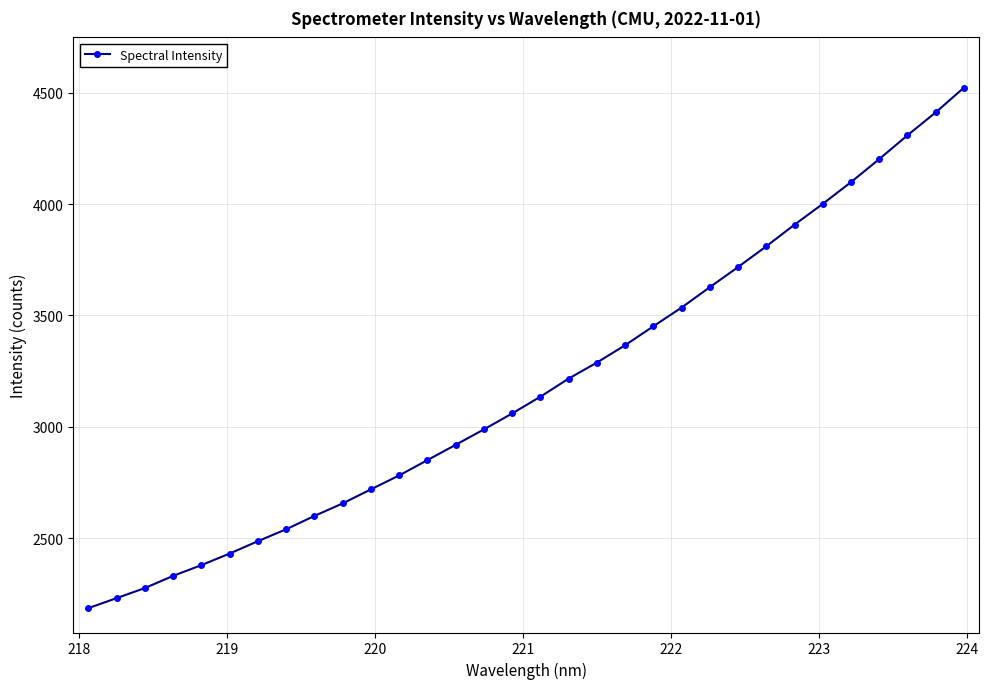

True or false: the data has more than 2 interior local peaks.

False